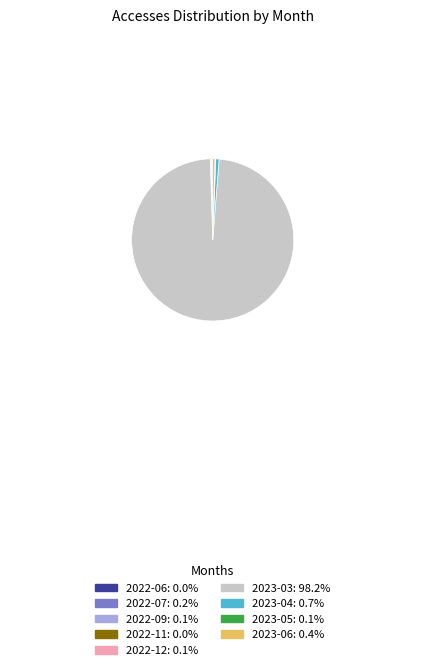

What is the ratio of the value at 2023-03 to the value at 2023-06?

219.2